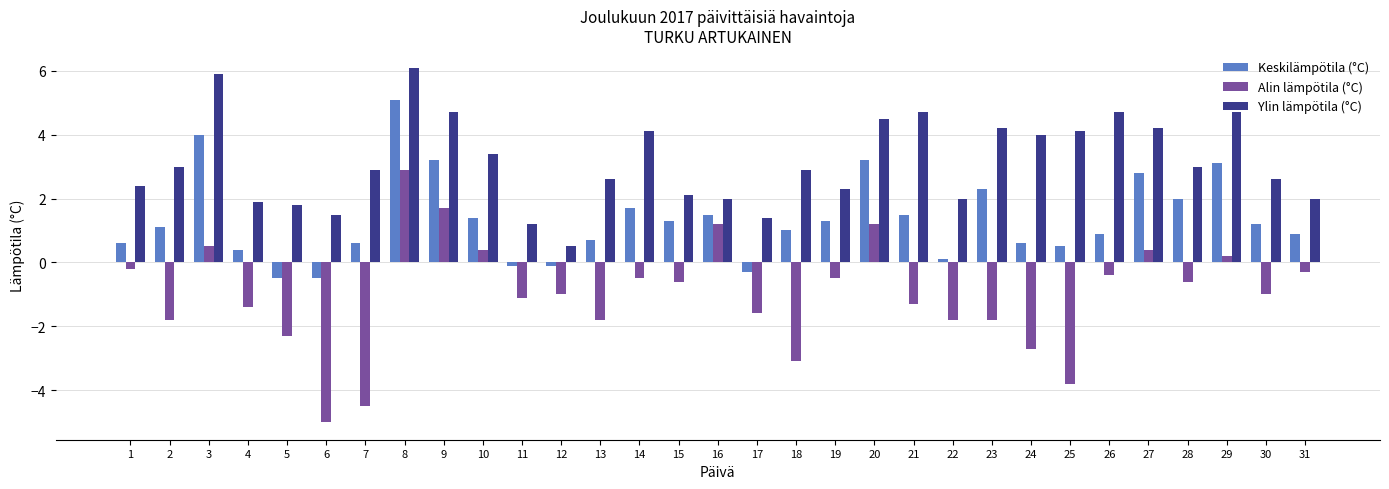

How many bars are there in each group?

3